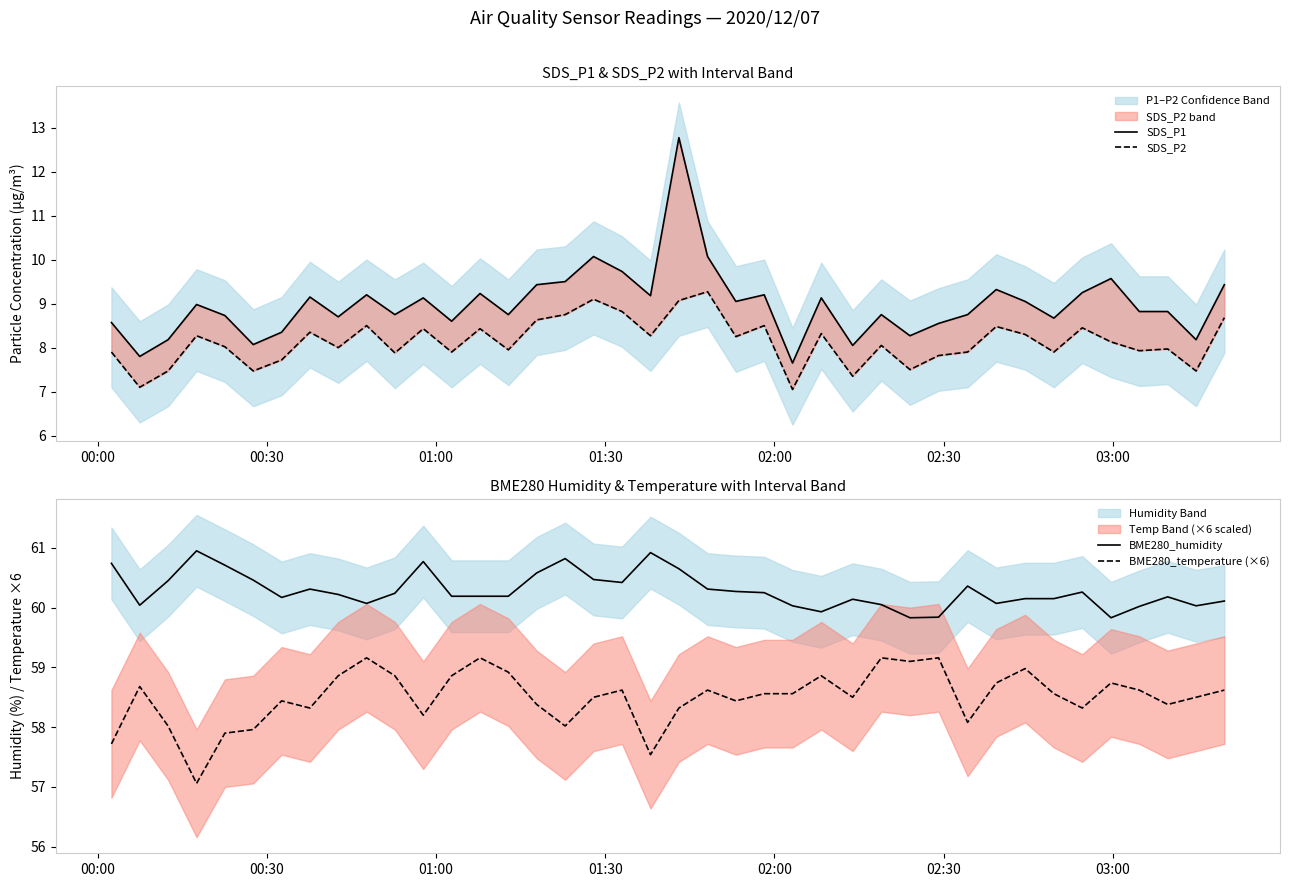

In SDS_P1, how many points are higher than both neighbors (excluding endpoints)?

12